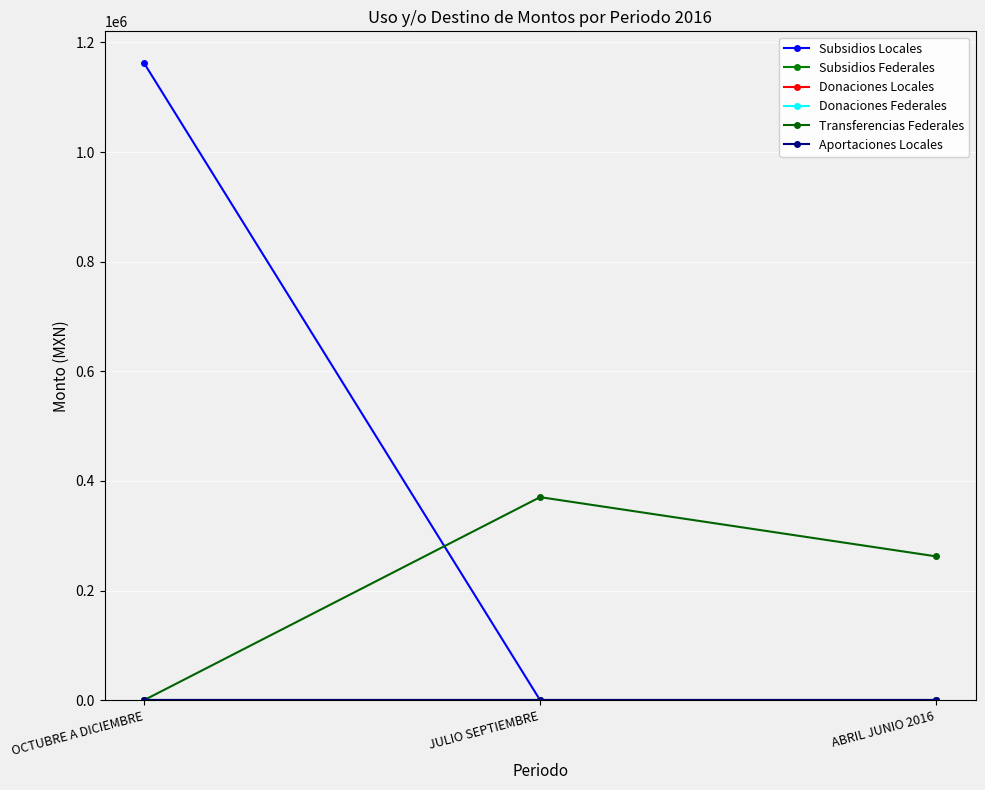

True or false: Subsidios Locales has a value of -777984.0 at JULIO SEPTIEMBRE.

False